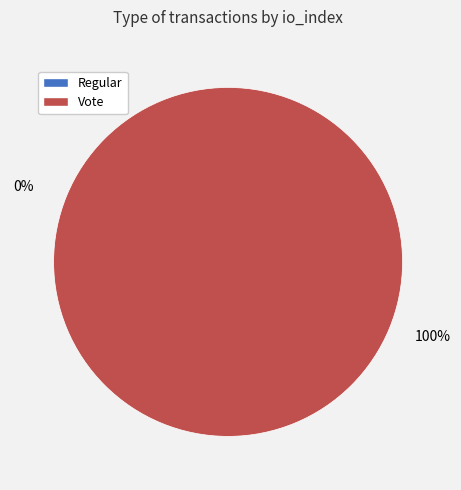

Is the sum of Regular and Vote greater than half?

Yes